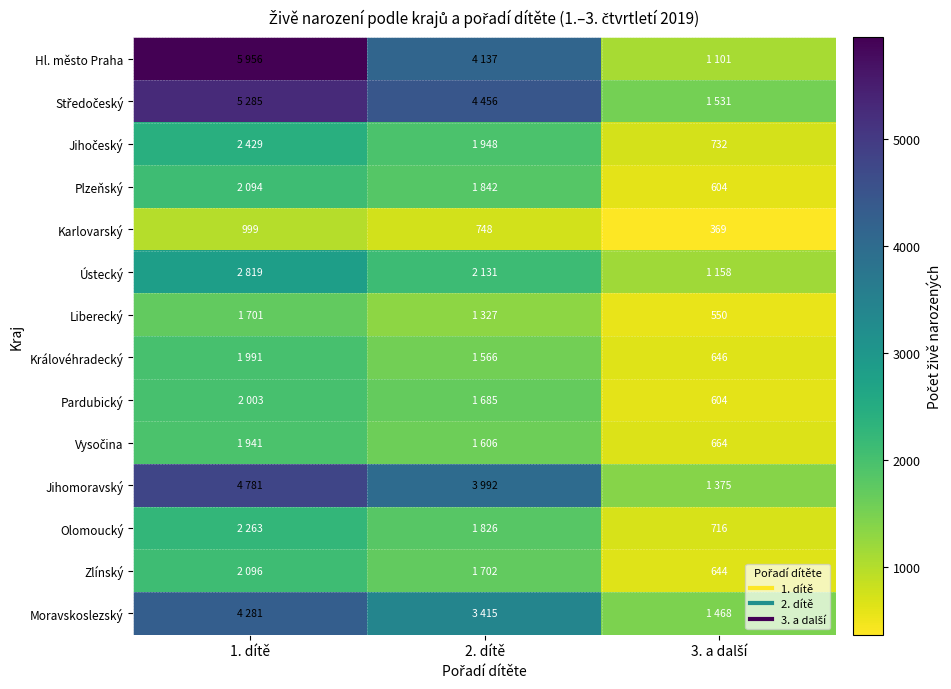

At how many categories does at least one series exceed 4215?

2